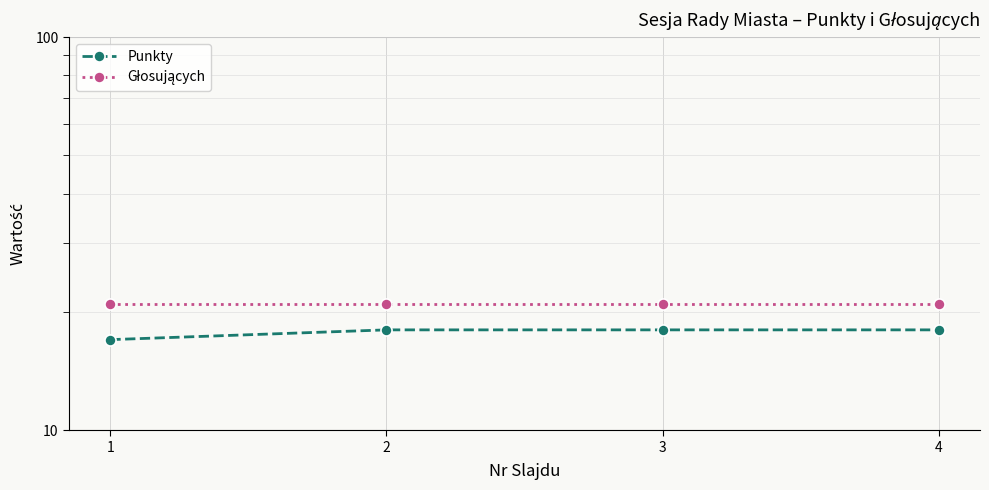

Between 1 and 4, which series saw the biggest shift?

Punkty